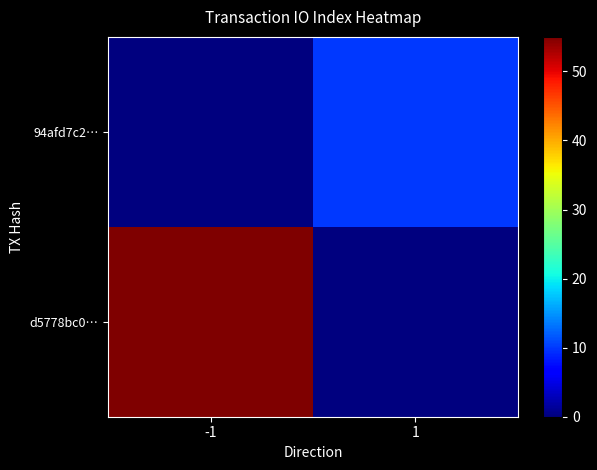

Reading right to left, what are all the values shown in this chart?

d5778bc0…: 1=0	-1=55
94afd7c2…: 1=10	-1=0